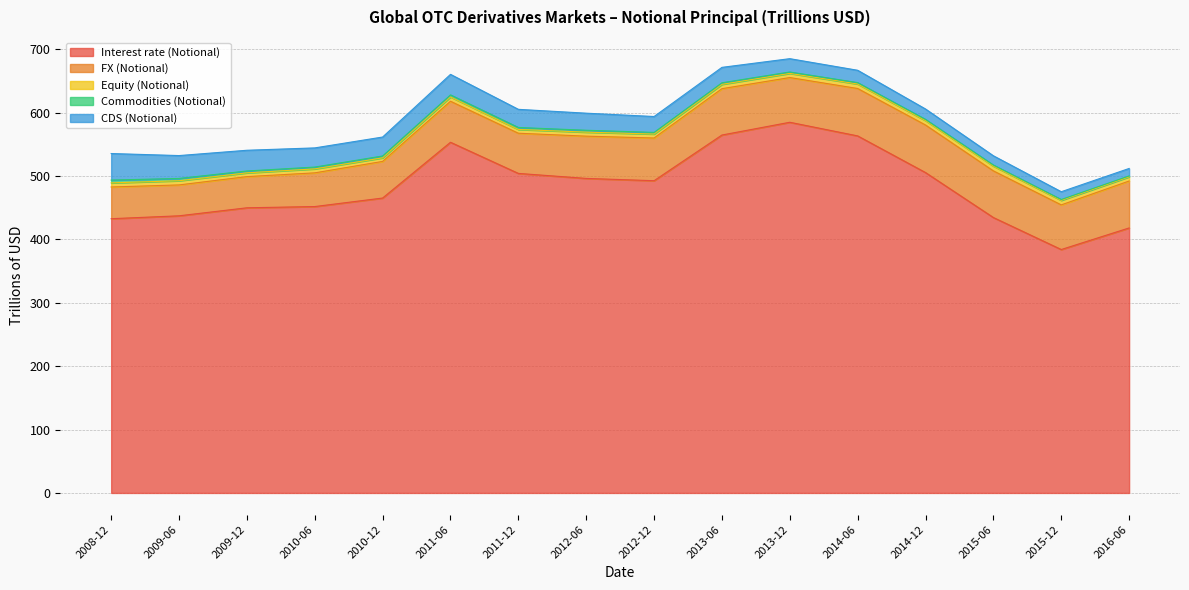

True or false: Commodities (Notional) has a value of 0.3 at 2015-12.

False